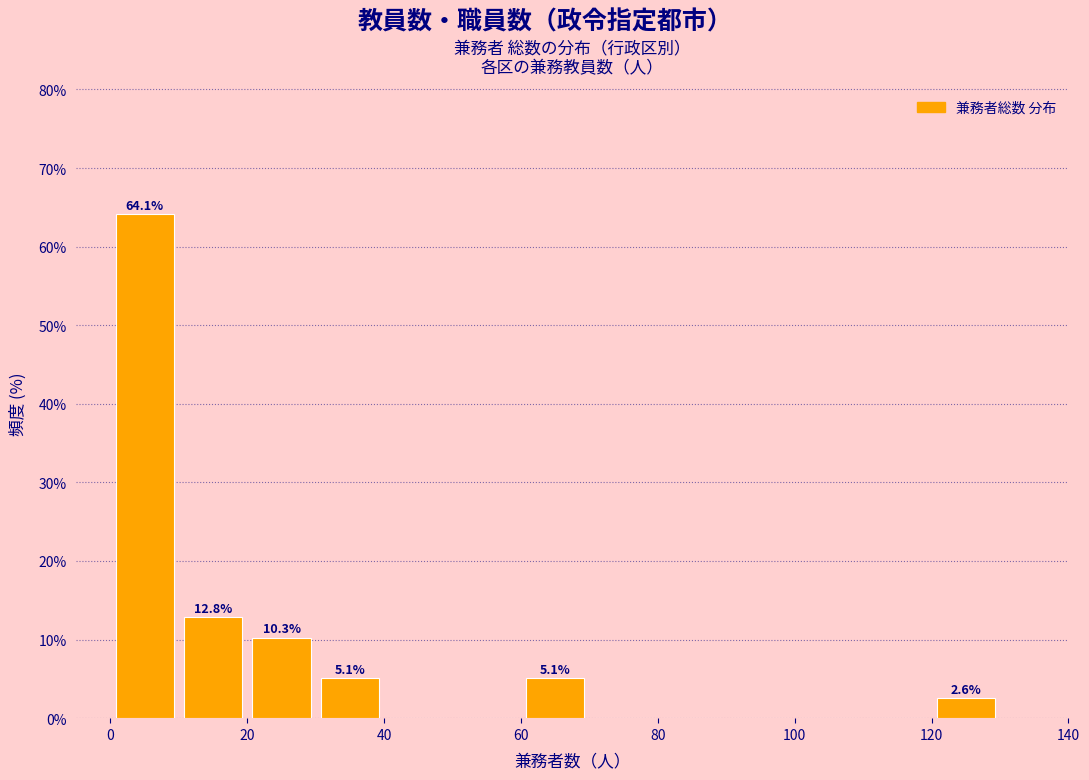

Over which range of the x-axis is the bar tallest?

0 to 10